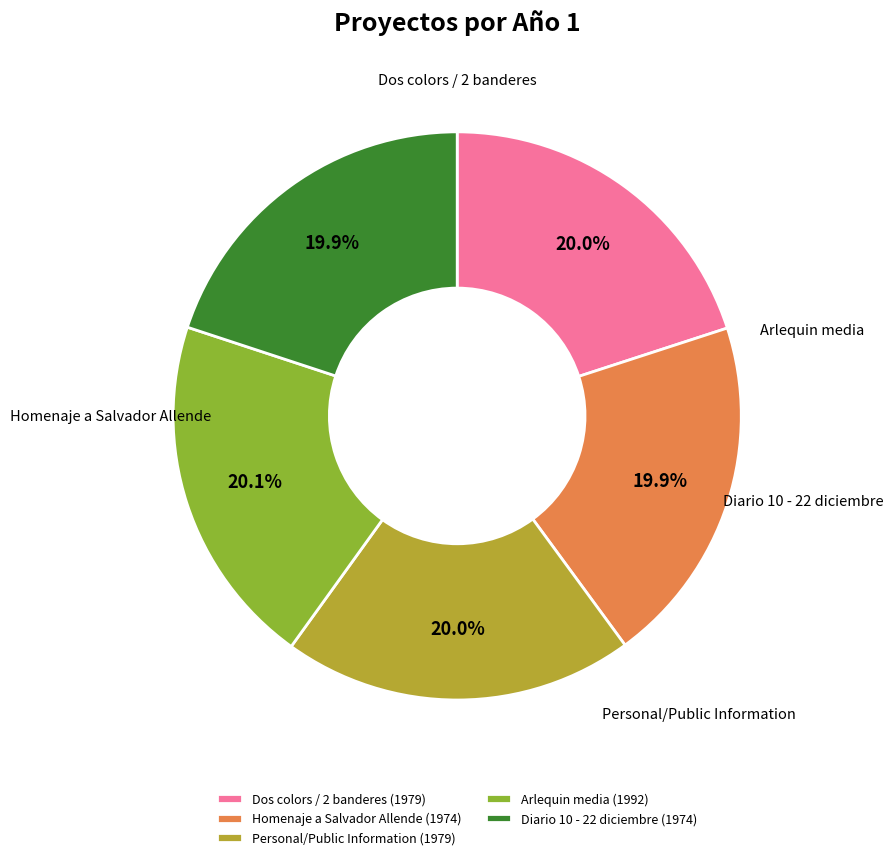

Combined, do Homenaje a Salvador Allende and Personal/Public Information account for over 50%?

No